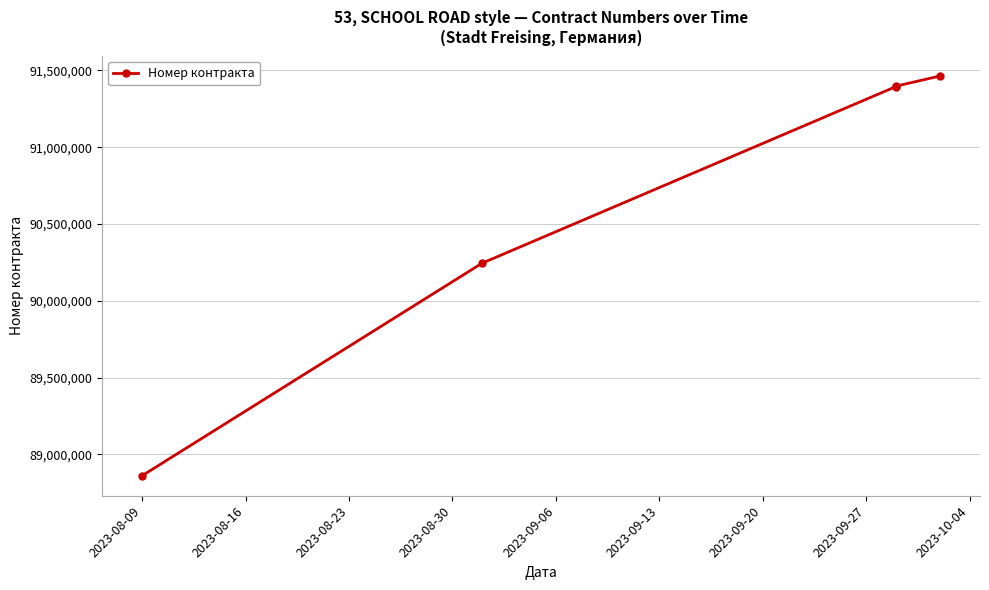

What is the sum of all values?

453359019